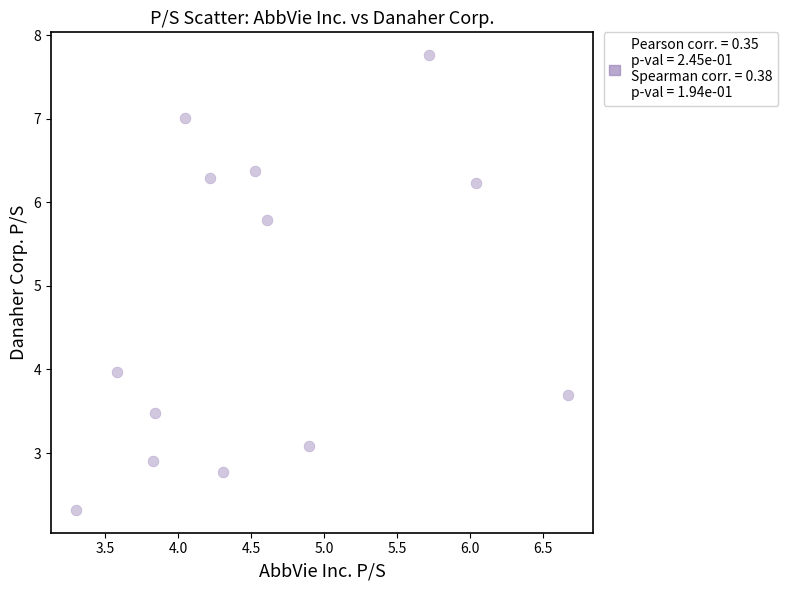

What is the range of Y values (max minus min)?

5.4